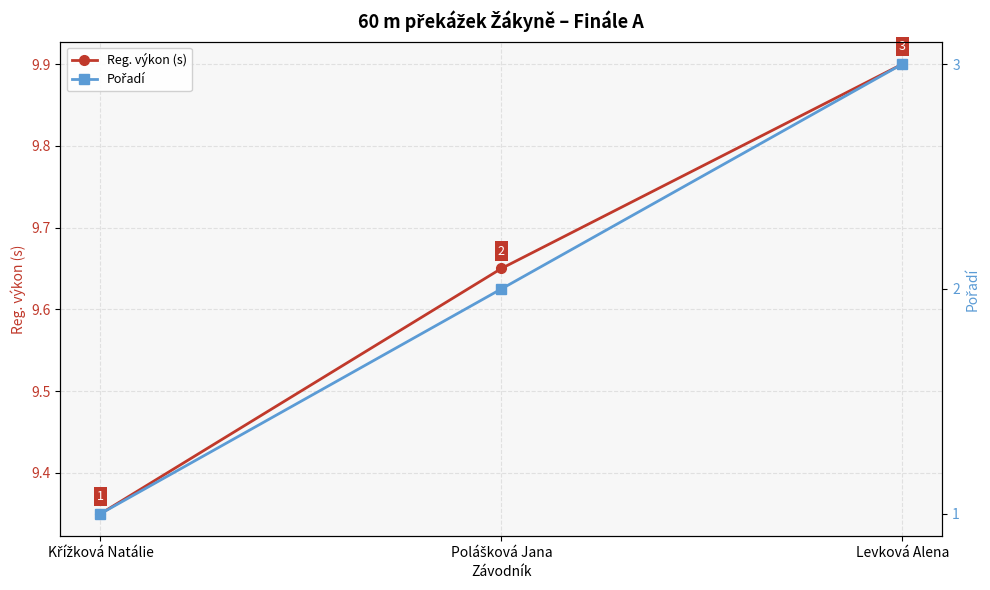

Which series has the largest total across all categories?

Reg. výkon (s)